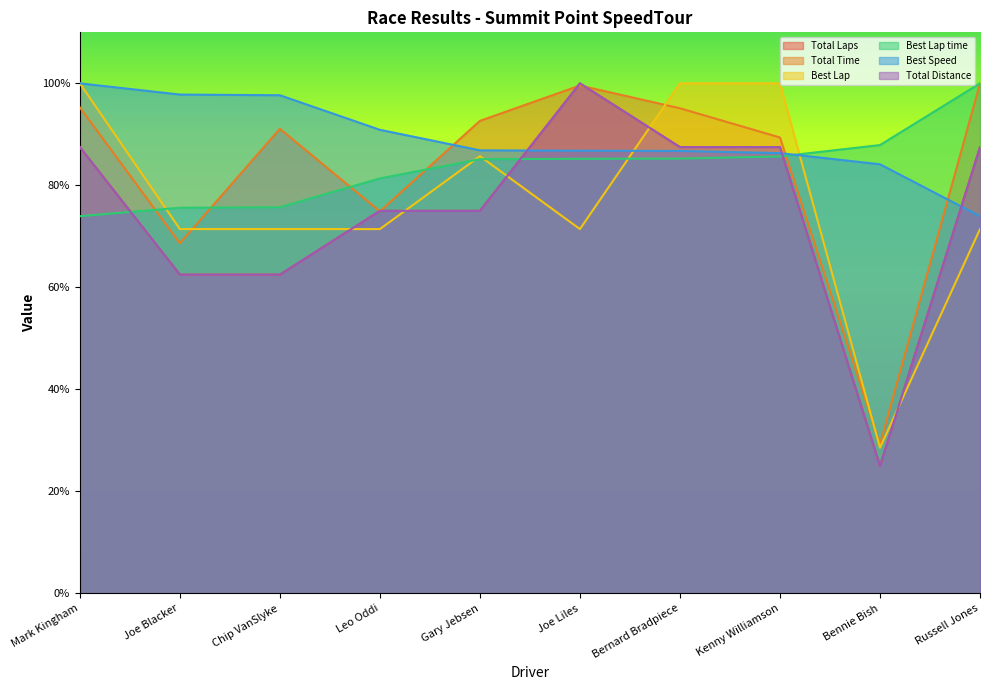

What are all the series names shown in the legend?

Total Laps, Total Time, Best Lap, Best Lap time, Best Speed, Total Distance